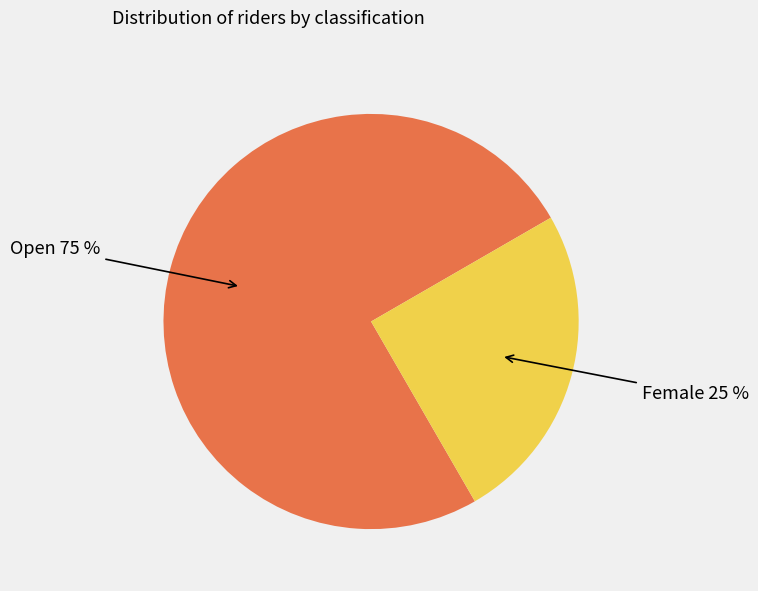

To the nearest percent, what is the average slice percentage?

50%